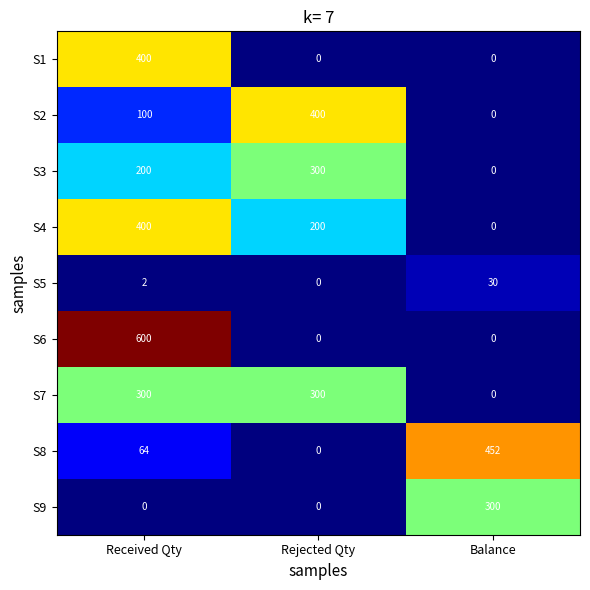

What is the greatest value displayed?

600